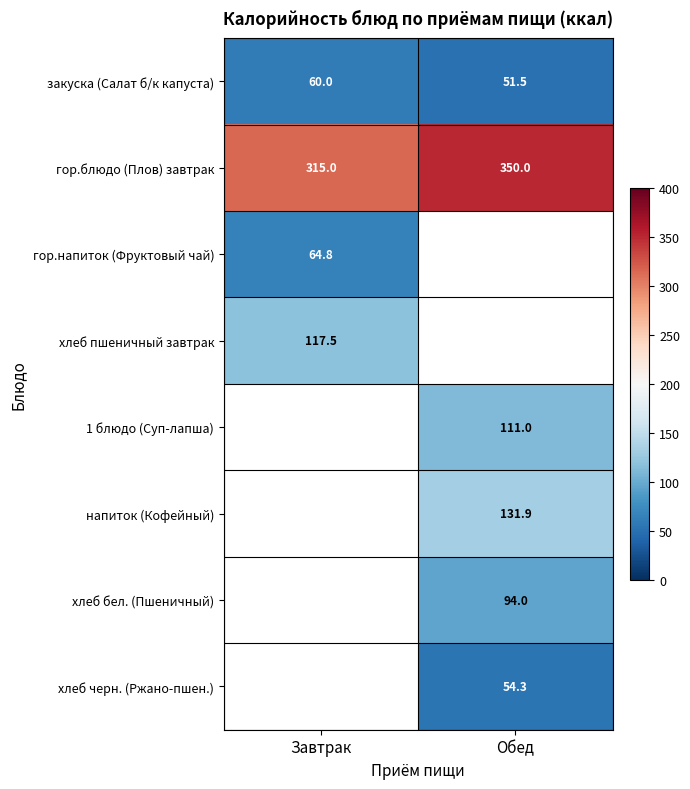

Is it true that гор.блюдо (Плов) завтрак equals 315.0 at Завтрак?

True